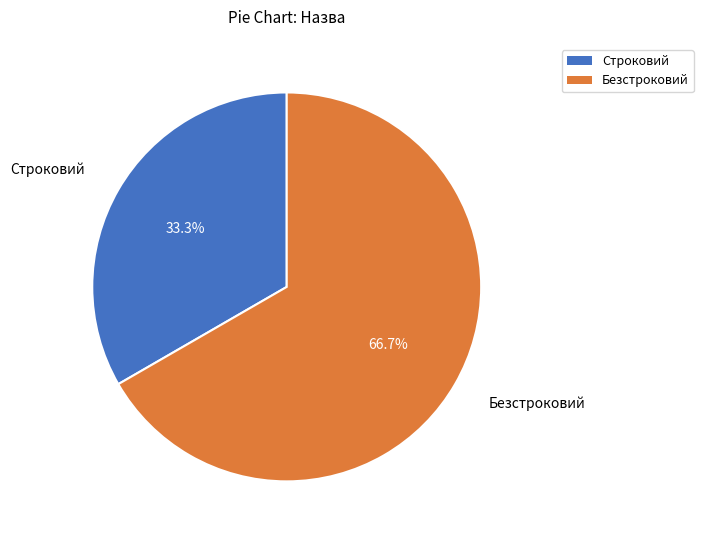

What is the majority slice?

Безстроковий